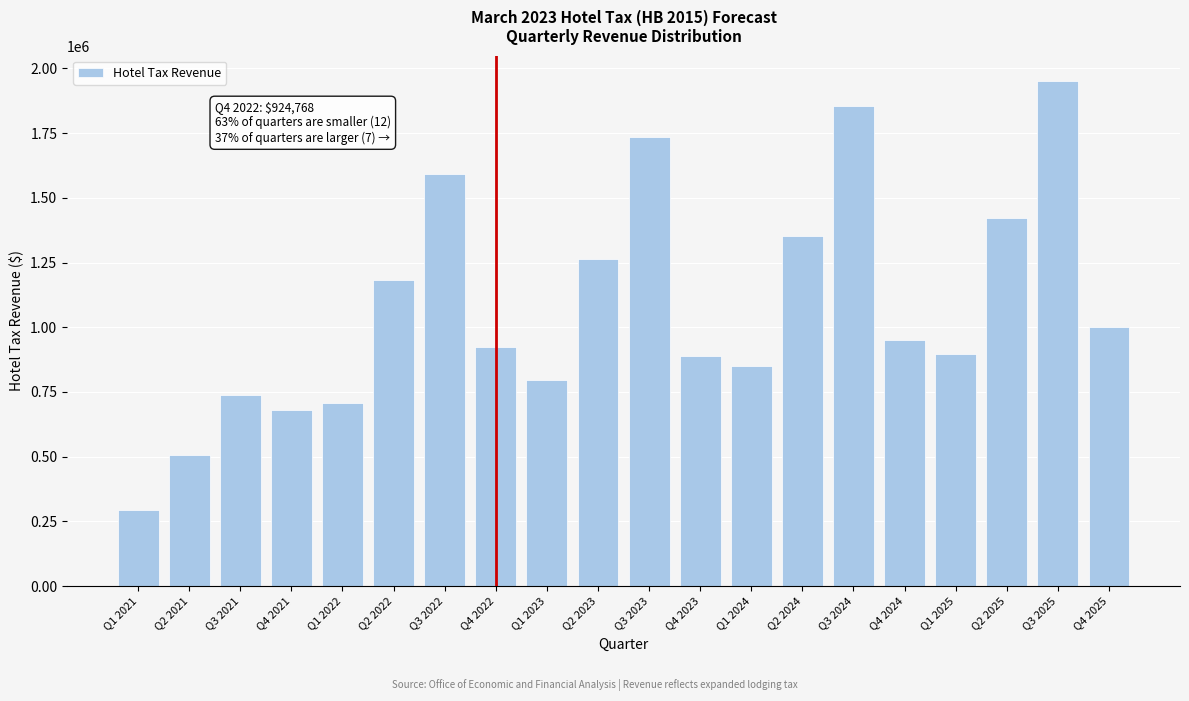

What is the ratio of the value at Q2 2024 to the value at Q2 2022?

1.1